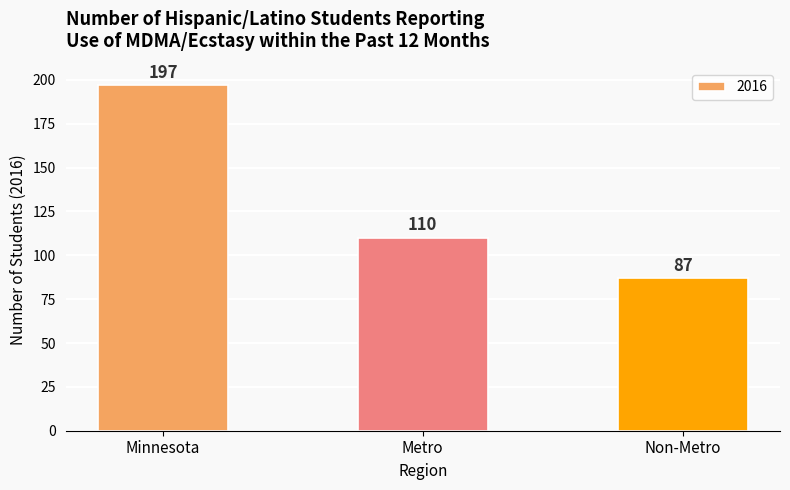

Which category has the lowest value across all series?

Non-Metro